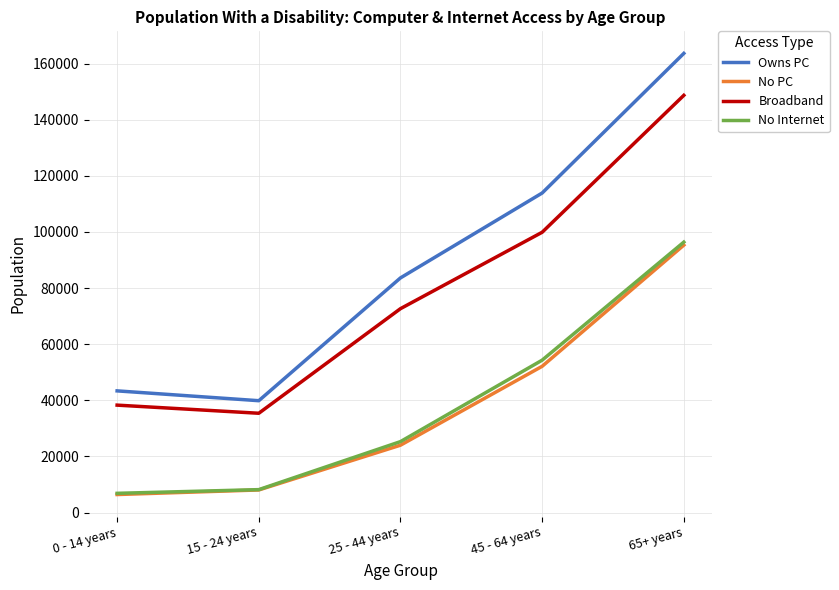

Reading right to left, extract all data points from this chart.

Owns PC: 163644.2	113878.0	83625.6	39857.7	43359.4
No PC: 95311.8	52120.7	24000.6	8043.6	6413.3
Broadband: 148697.4	99892.6	72660.6	35381.0	38279.4
No Internet: 96384.0	54305.5	25277.5	8162.5	6847.6